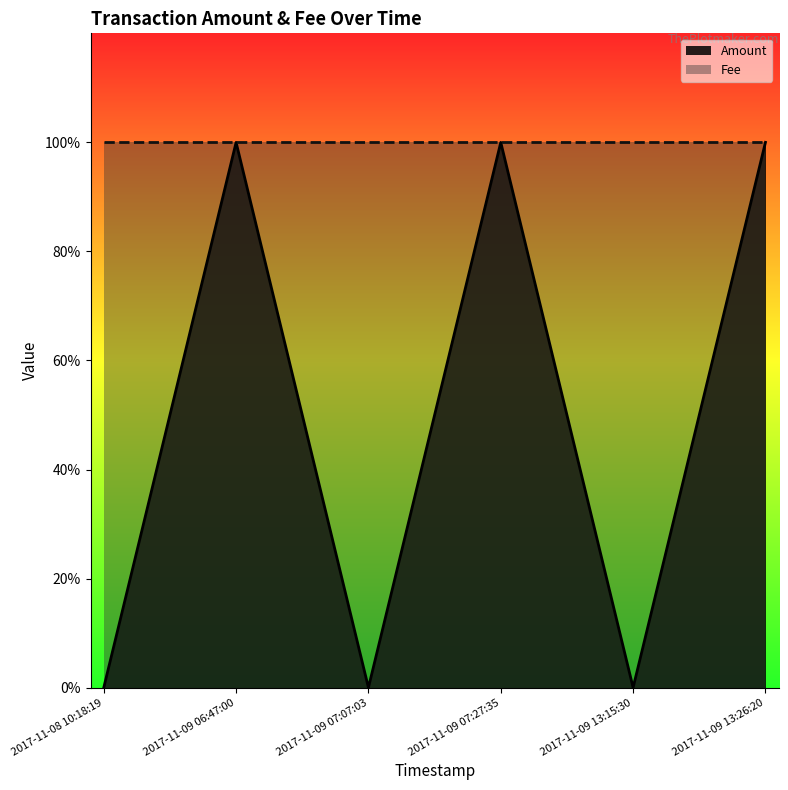

List the labels in order of value, largest first.

2017-11-09 06:47:00, 2017-11-09 07:27:35, 2017-11-09 13:26:20, 2017-11-08 10:18:19, 2017-11-09 07:07:03, 2017-11-09 13:15:30